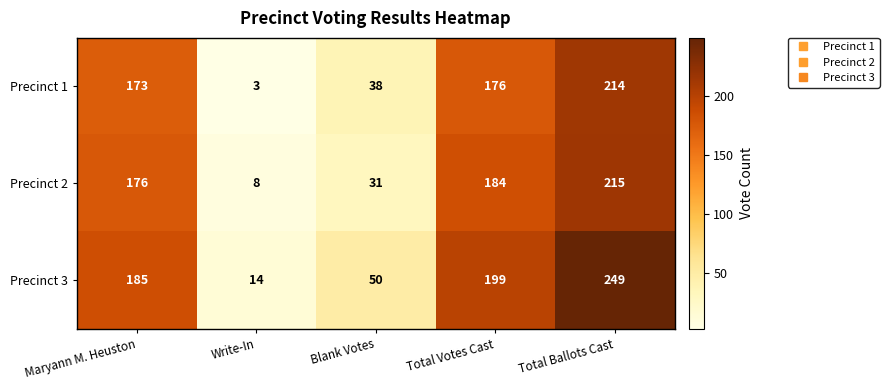

What is the lowest value of the Precinct 1 series?

3